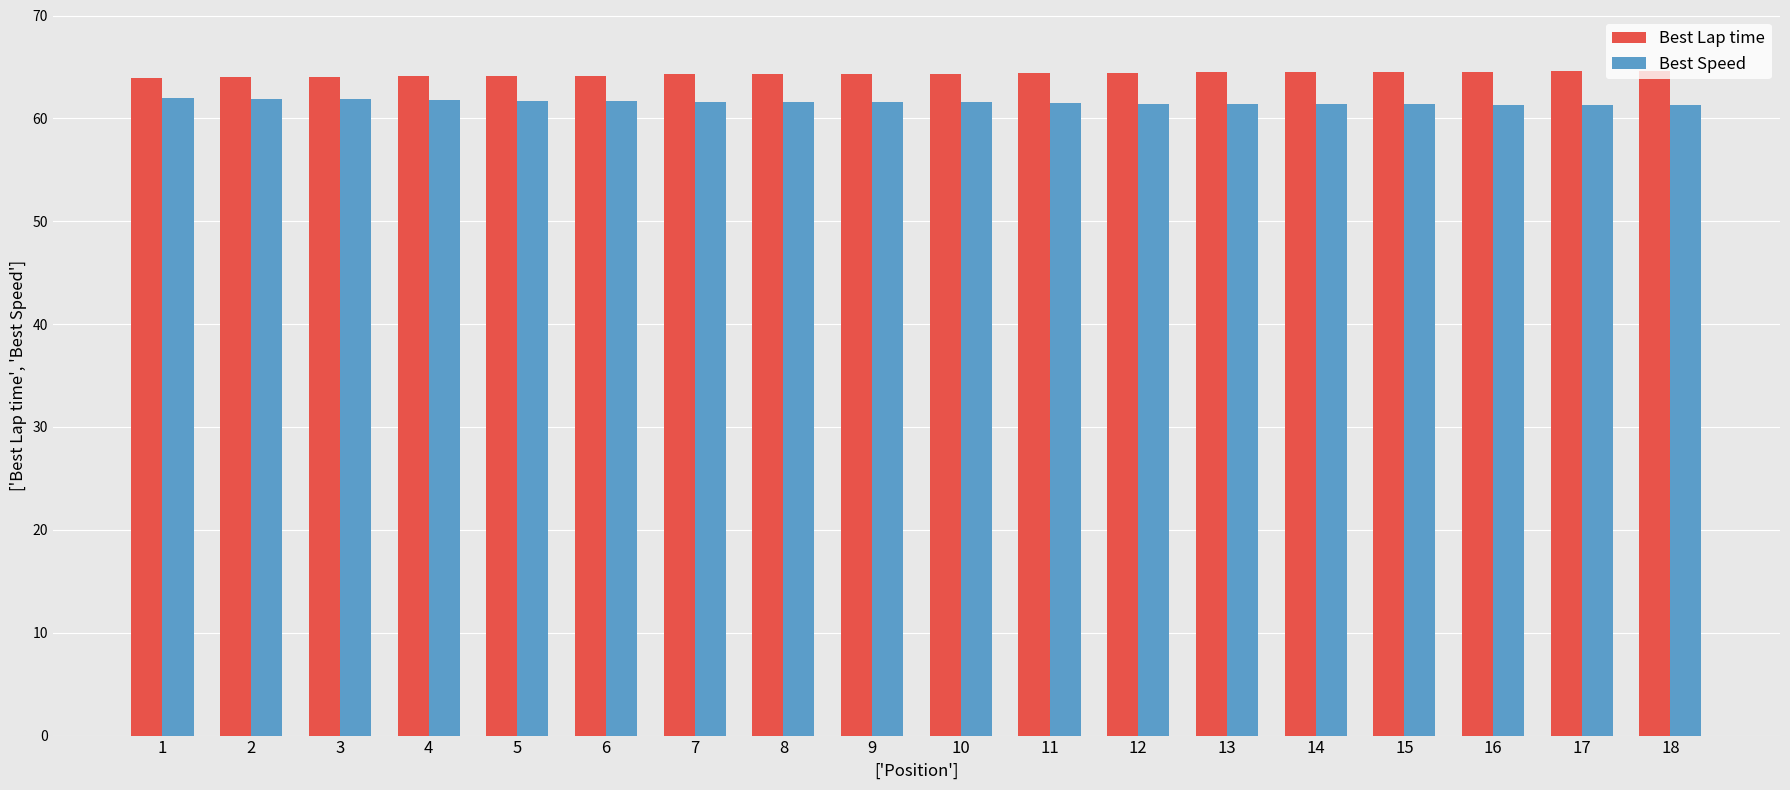

How many distinct data groups are displayed?

2